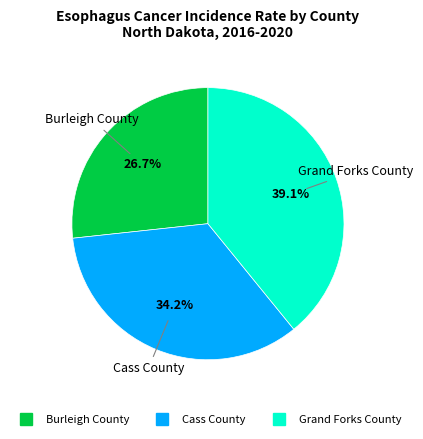

To the nearest percent, what is the difference between the largest and smallest slice percentages?

12%